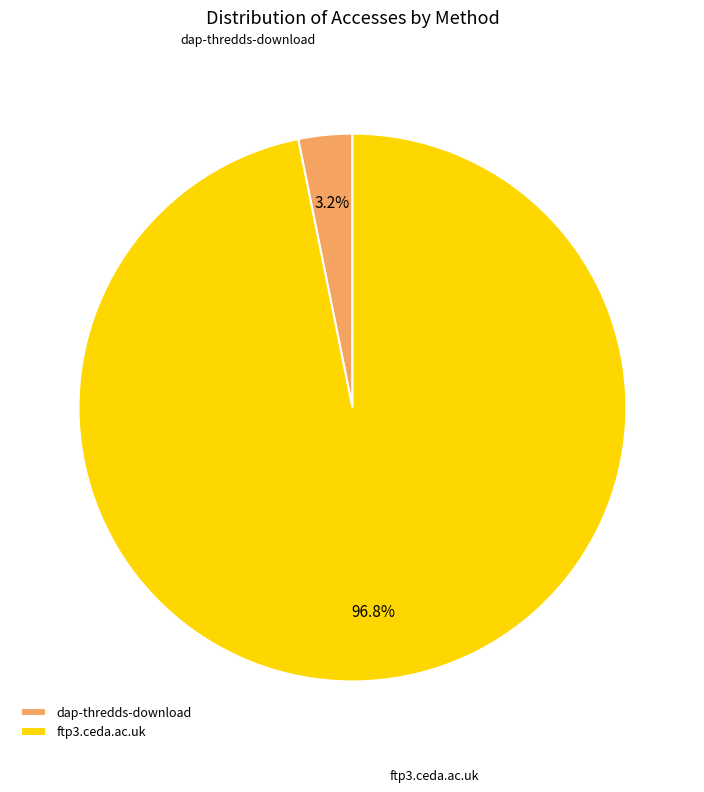

What is the largest slice in the pie chart?

ftp3.ceda.ac.uk